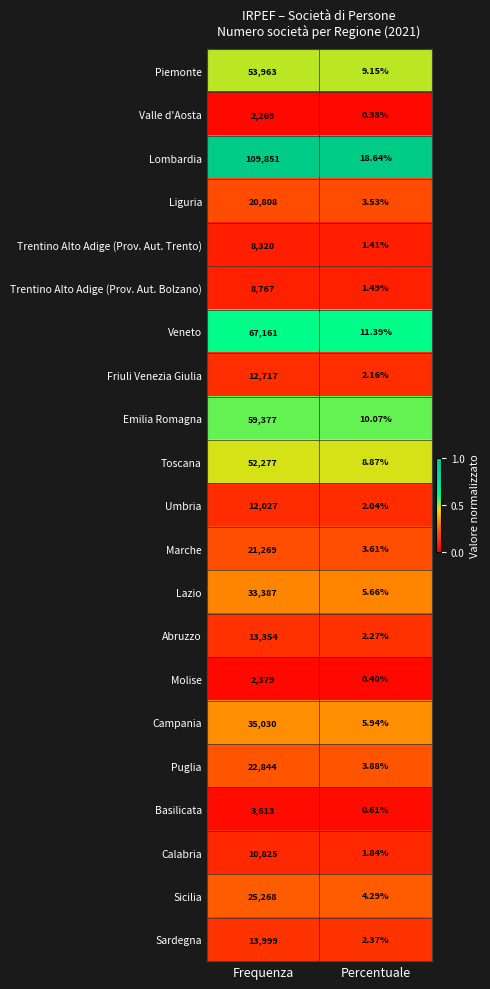

Which series changed the most between Frequenza and Percentuale?

Lombardia